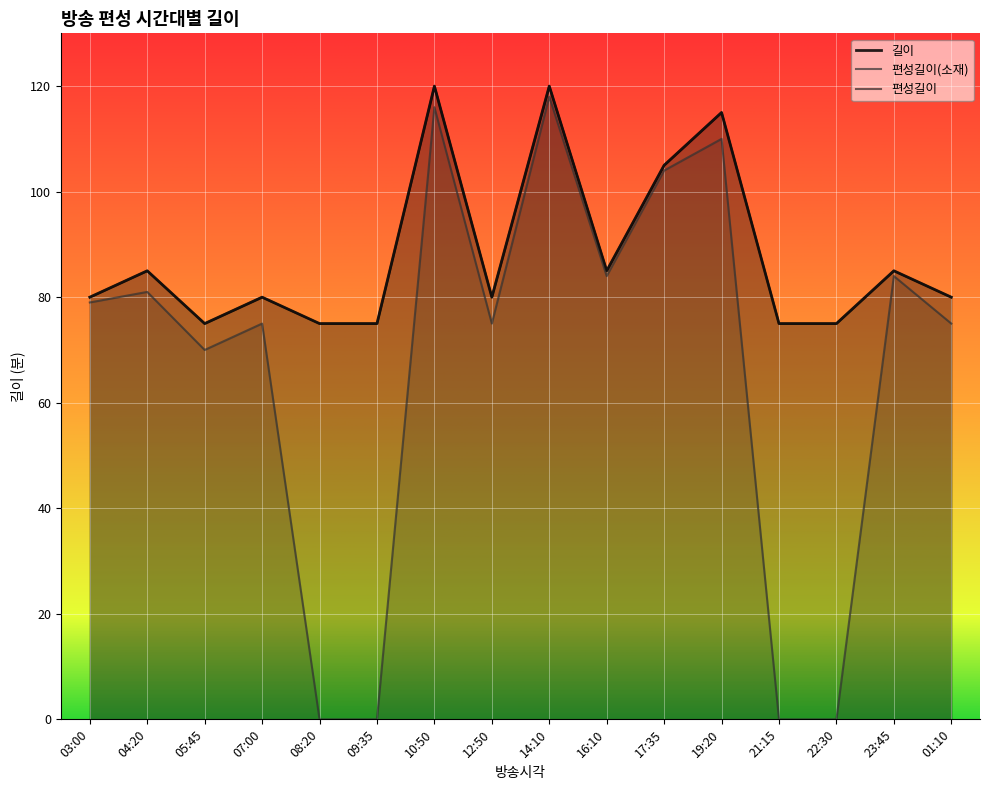

True or false: 편성길이(소재) has a value of -48 at 21:15.

False